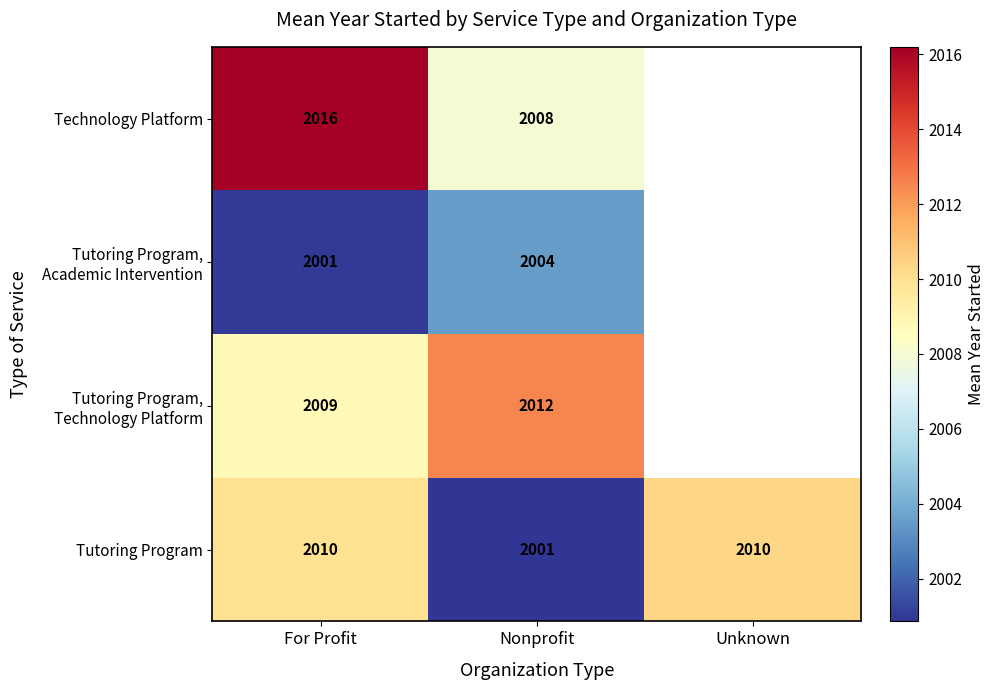

What is the approximate value of Tutoring Program at Nonprofit?

2001